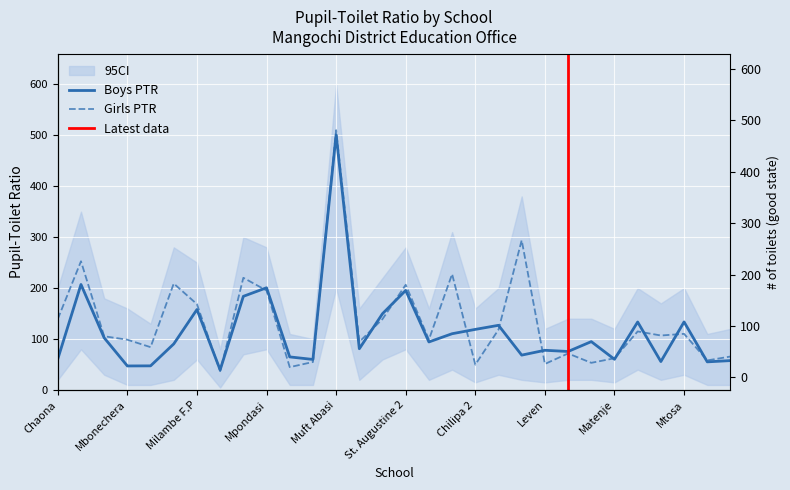

After their last crossing, which series has the higher values: Girls PTR or Boys PTR?

Girls PTR